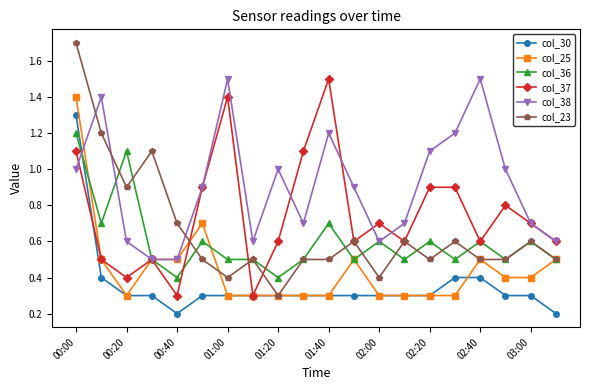

True or false: col_25 has more than 2 points higher than both neighbors.

True